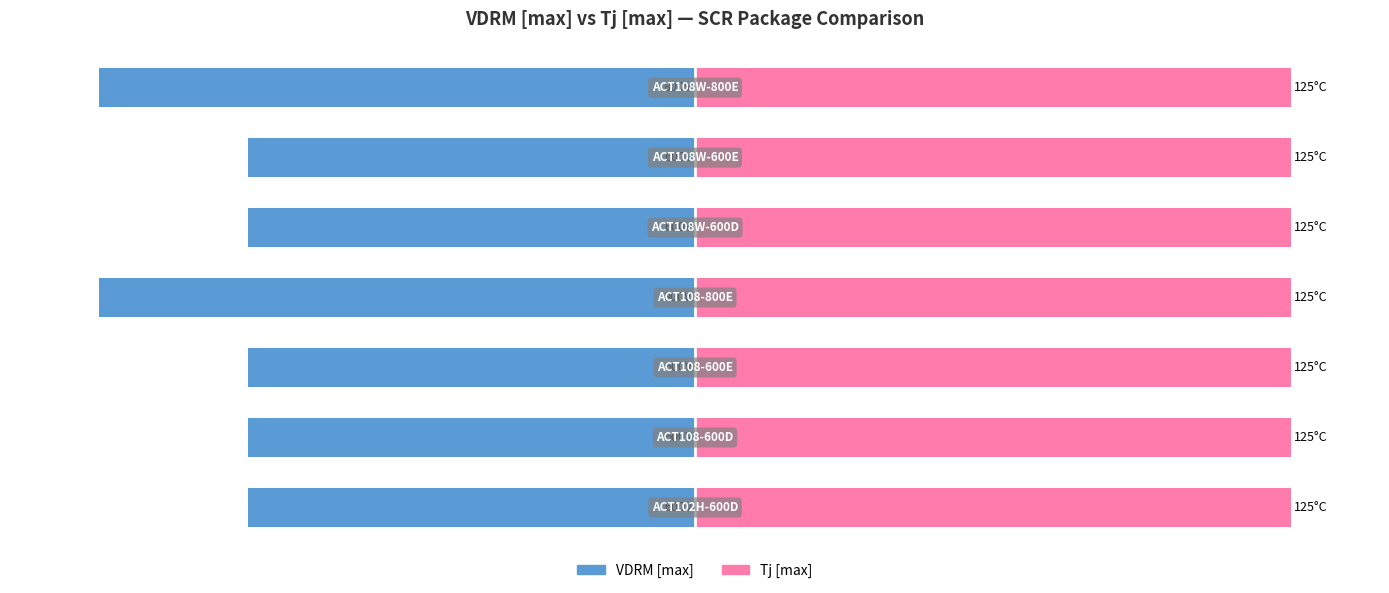

What is the value of the VDRM [max] bar at the 2nd from the left?

-75.0